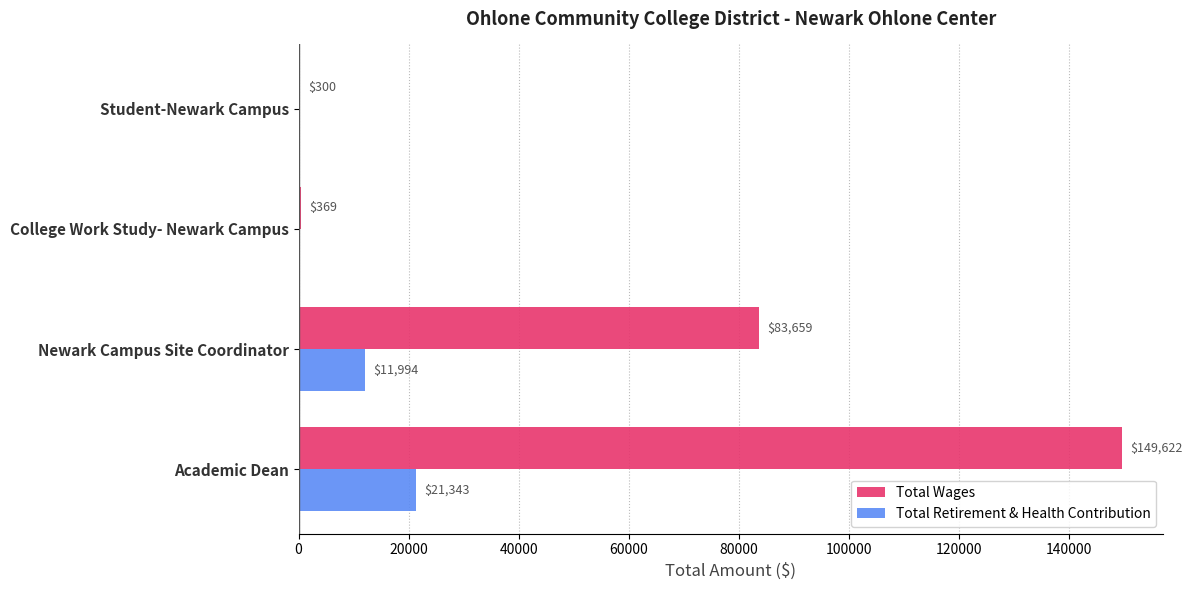

Which series changed the most between Newark Campus Site Coordinator and Student-Newark Campus?

Total Wages